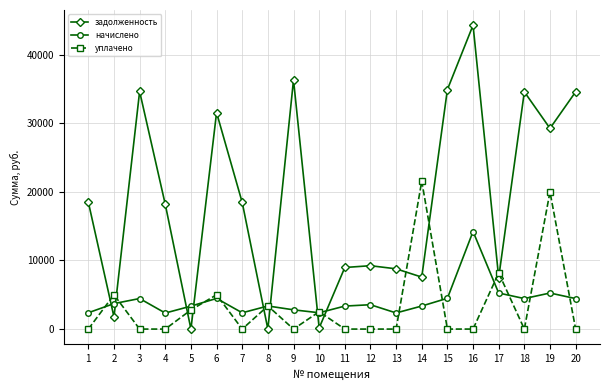

What is the spread (max minus min) of values at 2?

3229.0